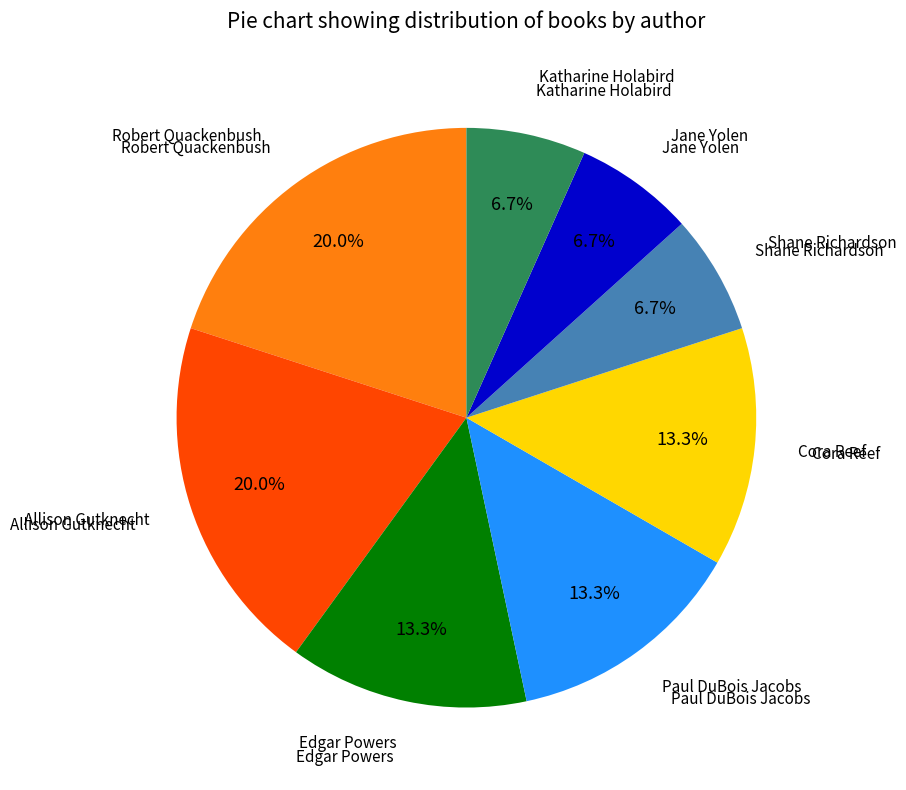

To the nearest percent, what portion does Allison Gutknecht represent?

20%